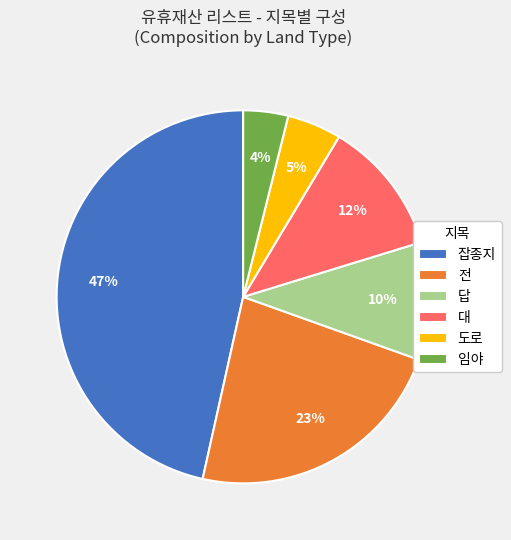

Rank the categories by value from highest to lowest.

잡종지, 전, 대, 답, 도로, 임야